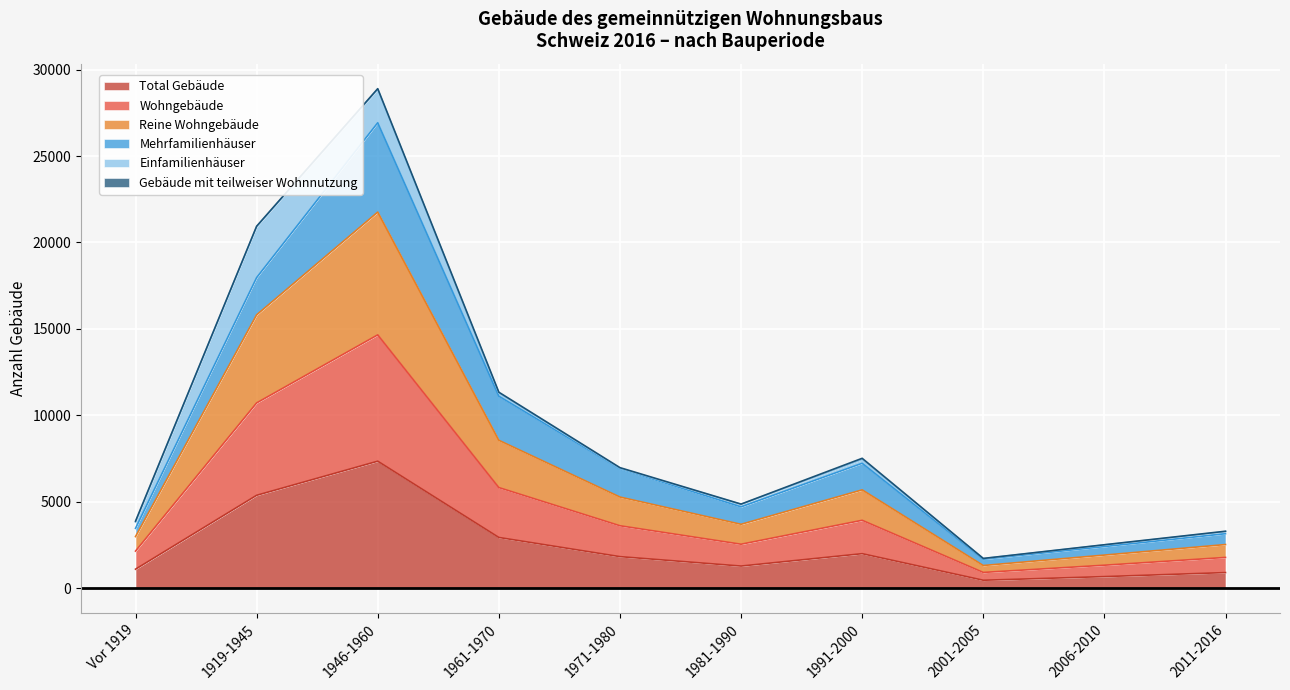

In Total Gebäude, how many points are lower than both neighbors (excluding endpoints)?

2